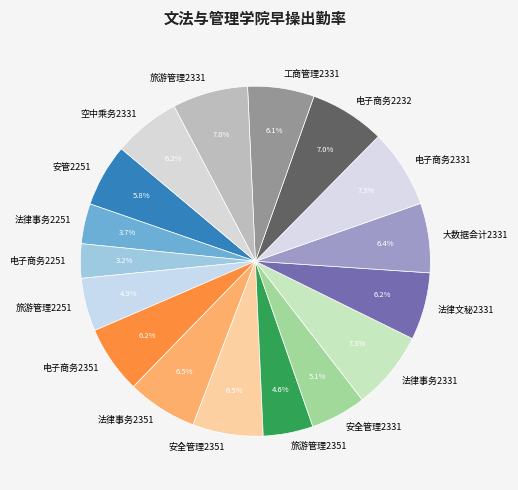

To the nearest percent, what percentage of the pie is 法律文秘2331?

6%